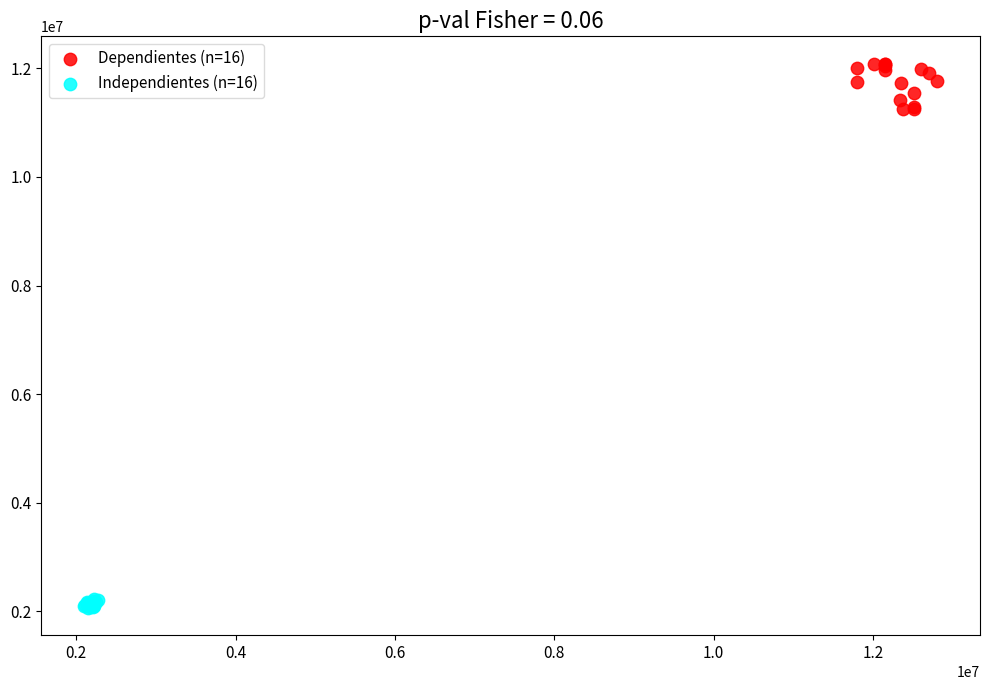

What are all the series names shown in the legend?

Dependientes (n=16), Independientes (n=16)